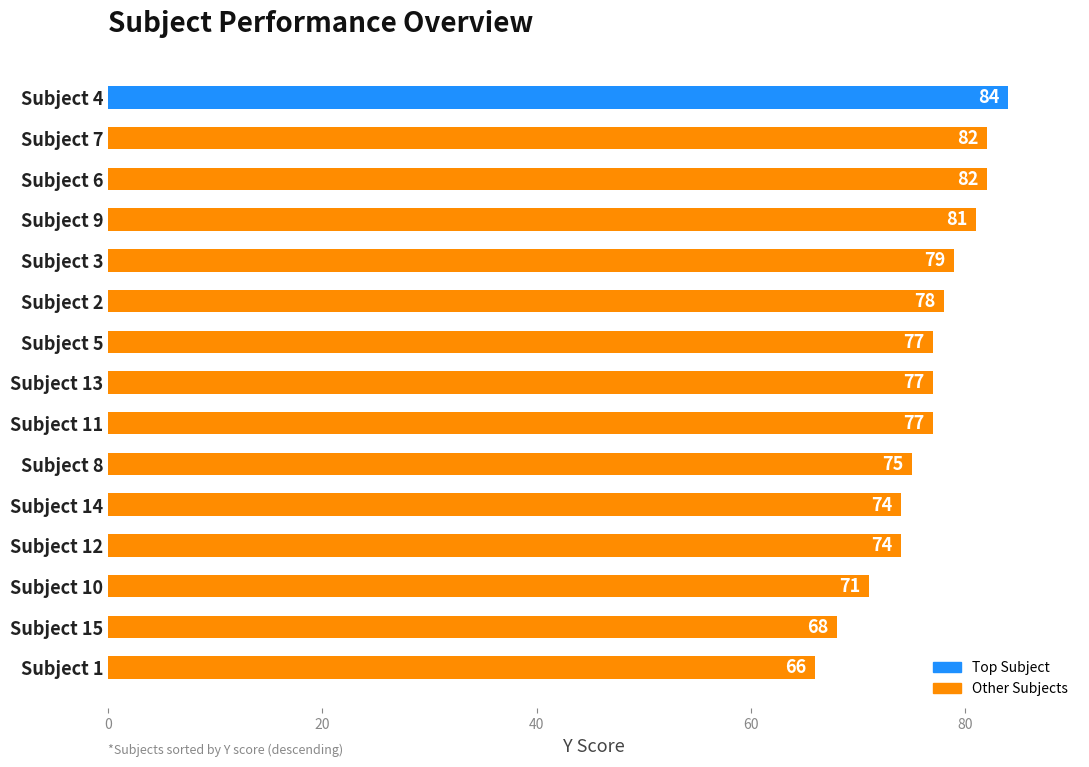

How many bars are there in total?

15